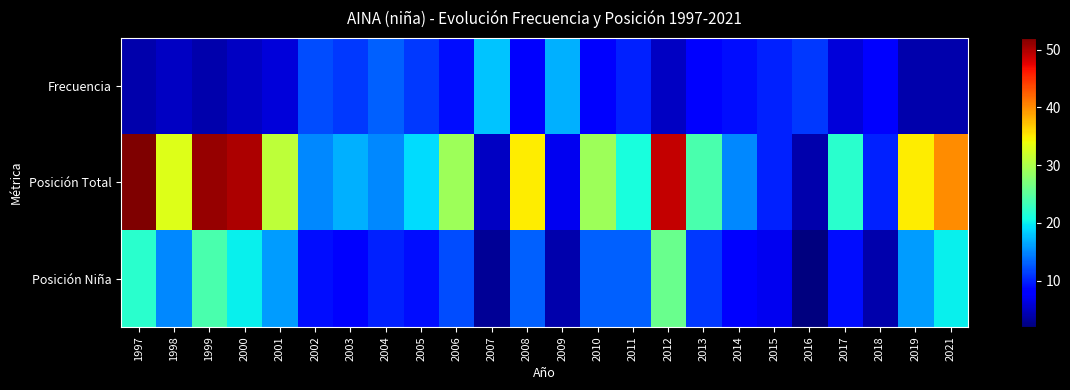

Reading left to right, list all the values displayed in this chart.

Frecuencia: 1997=4	1998=5	1999=4	2000=5	2001=6	2002=12	2003=11	2004=13	2005=11	2006=9	2007=18	2008=8	2009=17	2010=8	2011=10	2012=5	2013=8	2014=9	2015=10	2016=11	2017=6	2018=8	2019=4	2021=4
Posición Total: 1997=52	1998=33	1999=51	2000=50	2001=31	2002=15	2003=17	2004=15	2005=19	2006=29	2007=5	2008=35	2009=7	2010=29	2011=21	2012=49	2013=24	2014=15	2015=10	2016=4	2017=22	2018=10	2019=35	2021=40
Posición Niña: 1997=22	1998=15	1999=24	2000=20	2001=16	2002=9	2003=8	2004=10	2005=9	2006=12	2007=3	2008=13	2009=4	2010=13	2011=13	2012=26	2013=11	2014=8	2015=7	2016=2	2017=9	2018=4	2019=16	2021=20